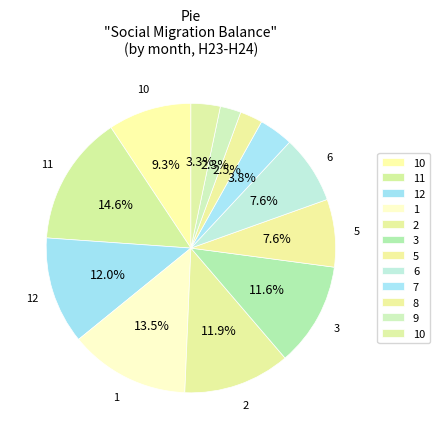

Count the number of slices in the pie.

12